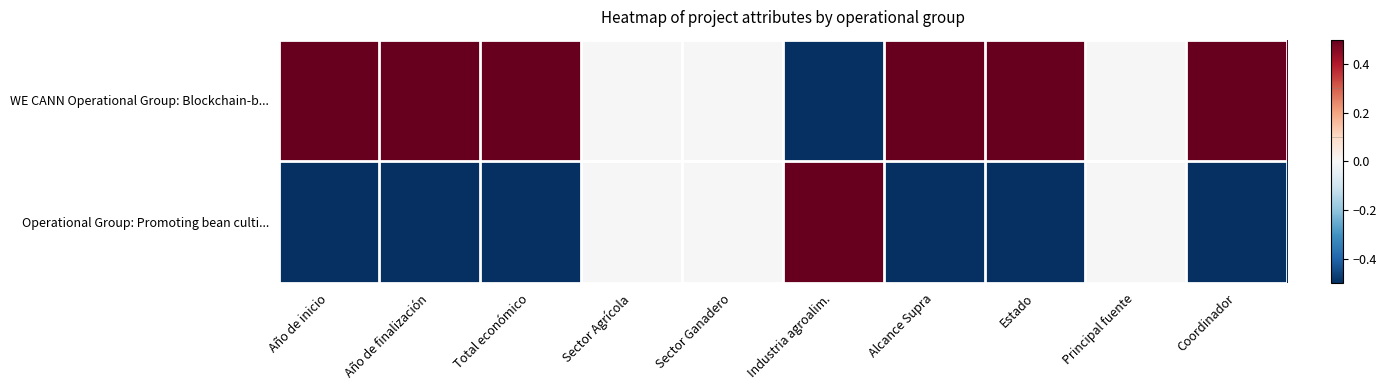

How many categories are shown in the chart?

10